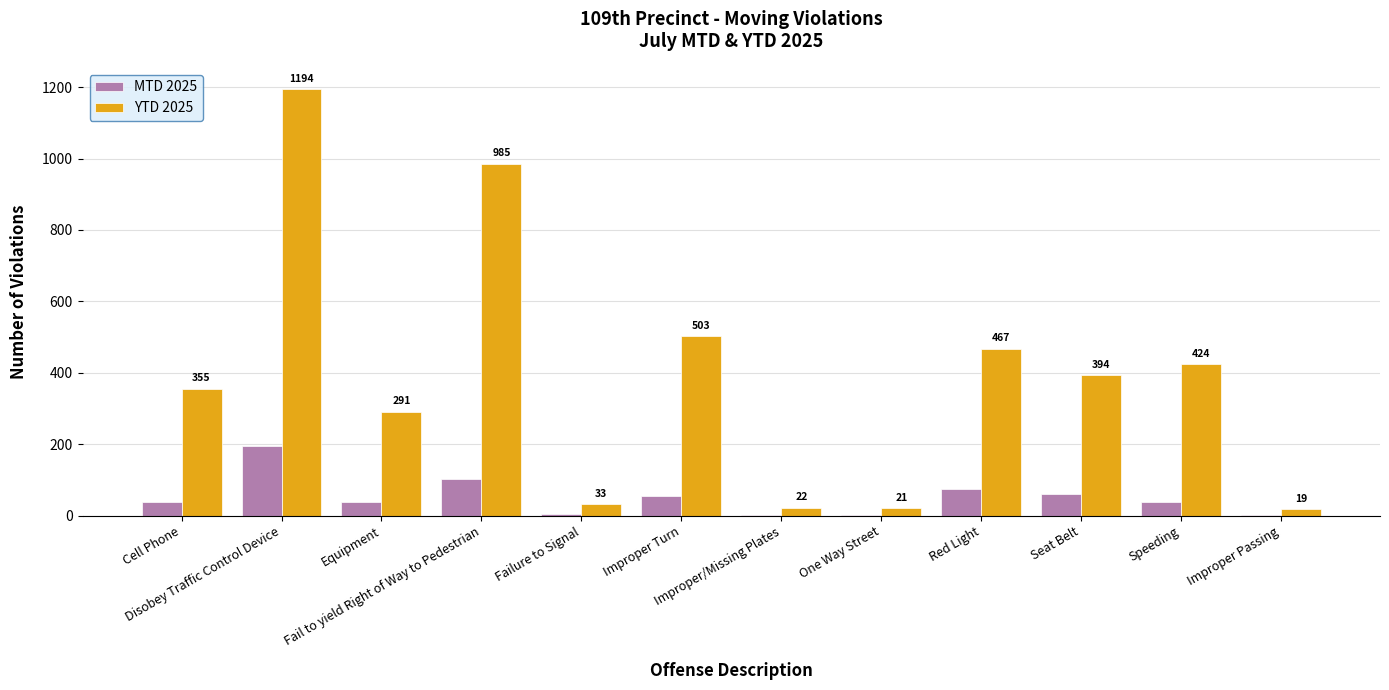

What is the sum of all YTD 2025 values?

4708